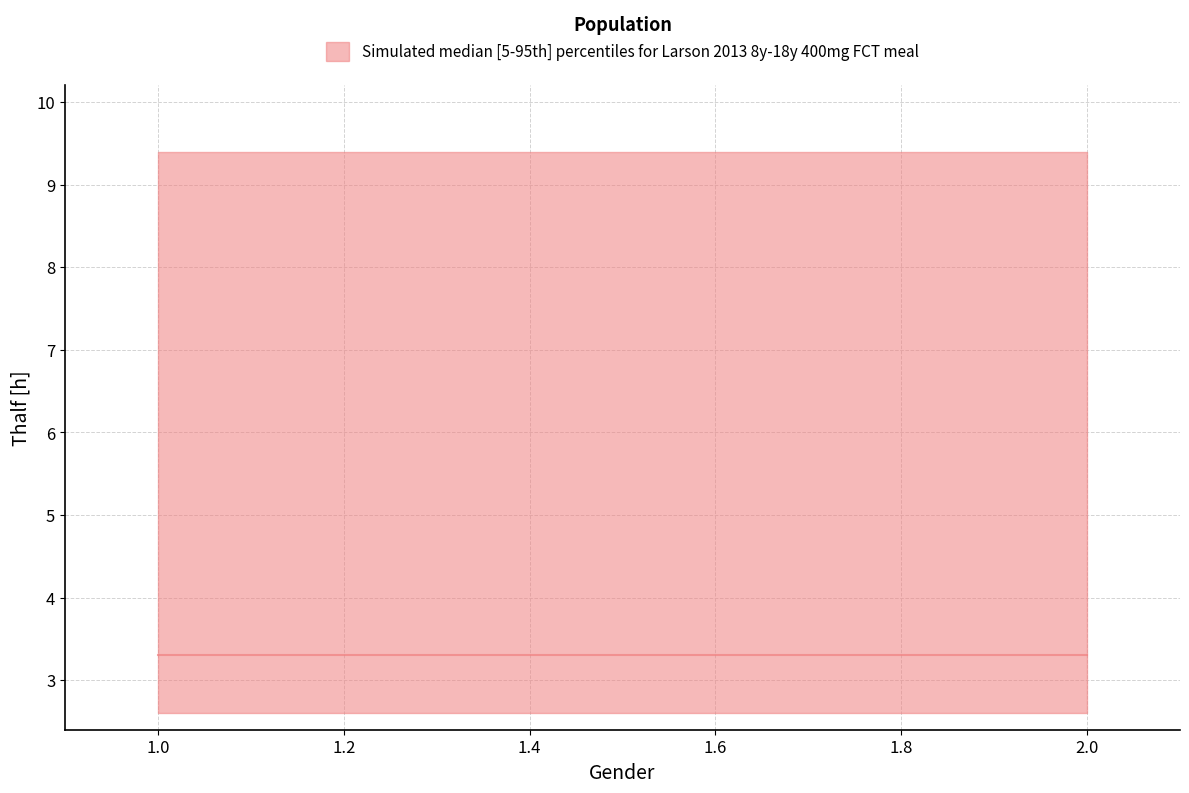

Is it true that median equals 5.4 at 2?

False